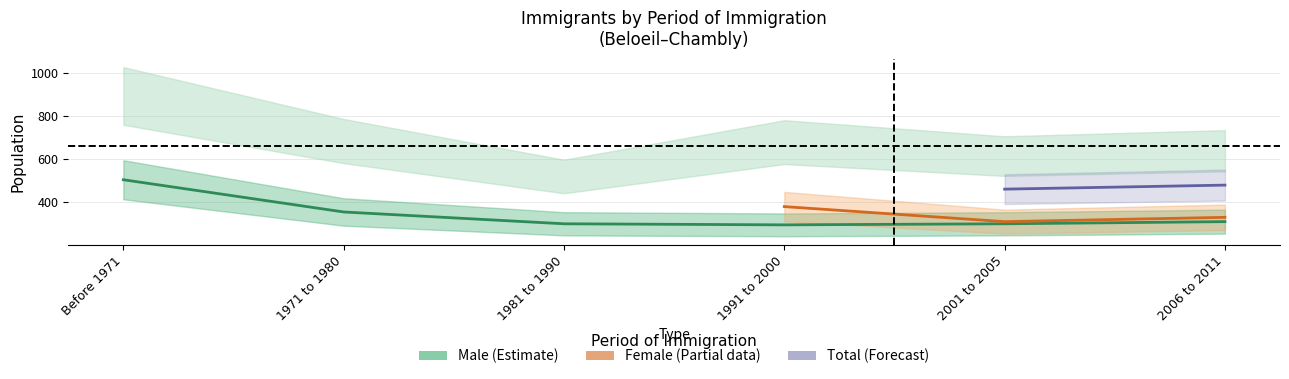

True or false: Male and Female intersect in this chart.

False